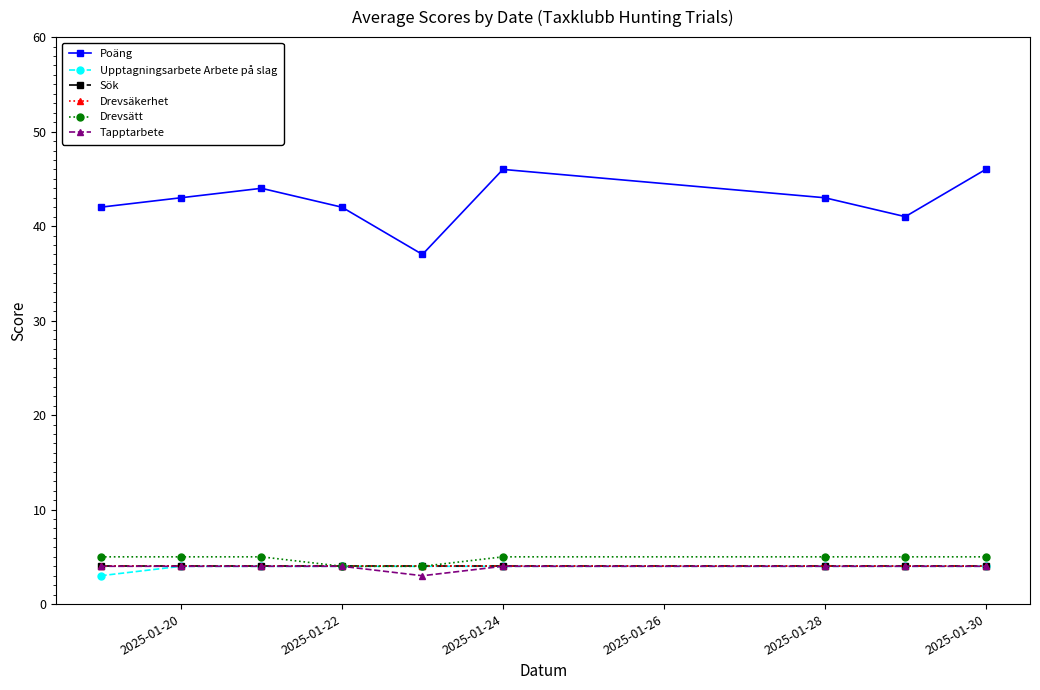

At which label does Drevsäkerhet reach its minimum?

2025-01-20